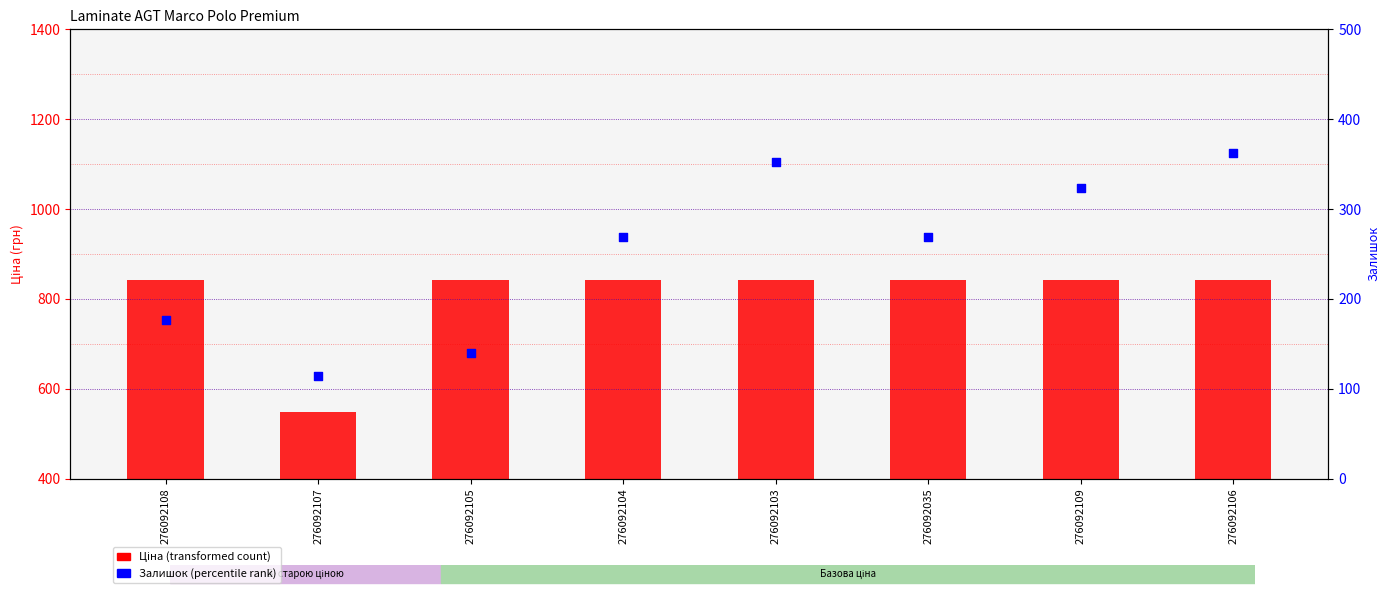

Which series has the widest spread of Y values?

Ціна